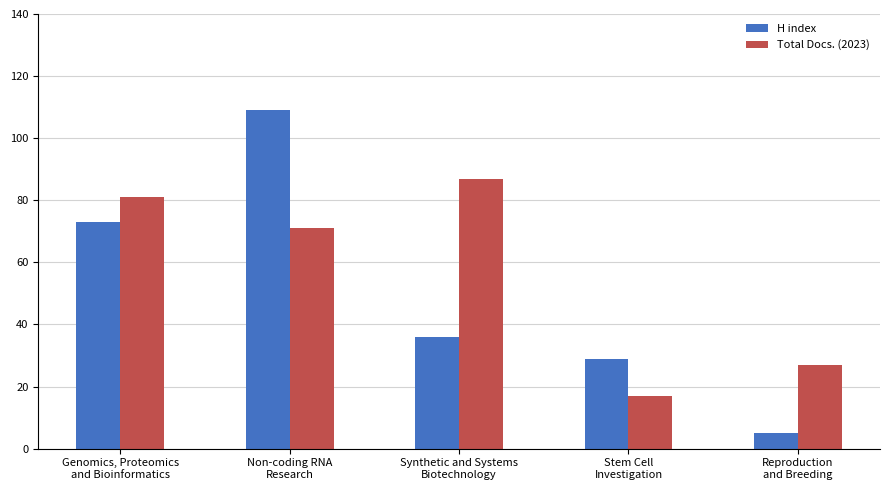

How many values in the H index series are below 36?

2